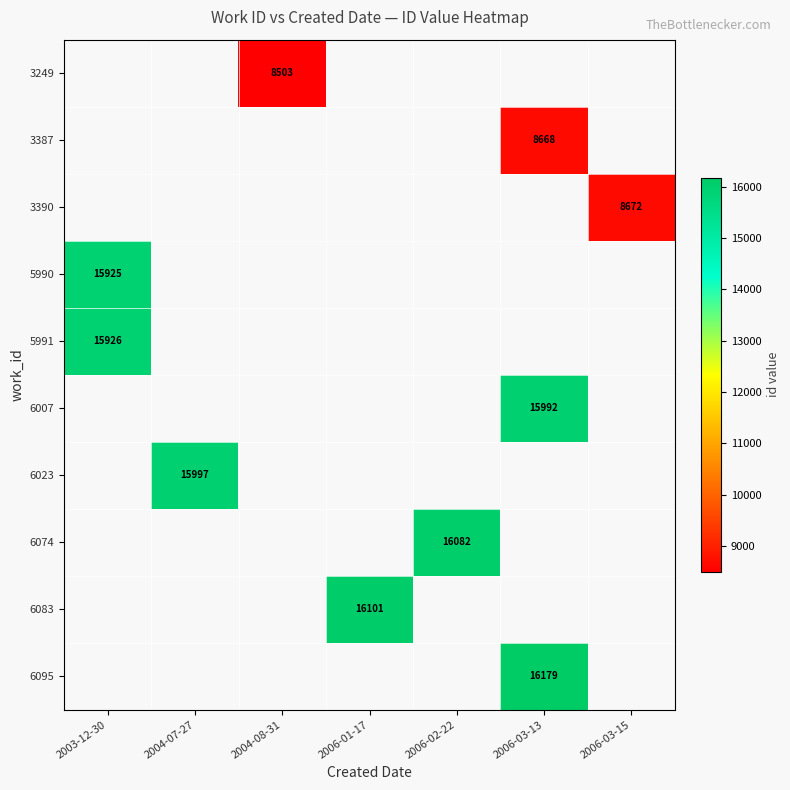

The 5991 series shows 15926 at 2003-12-30. True or false?

True